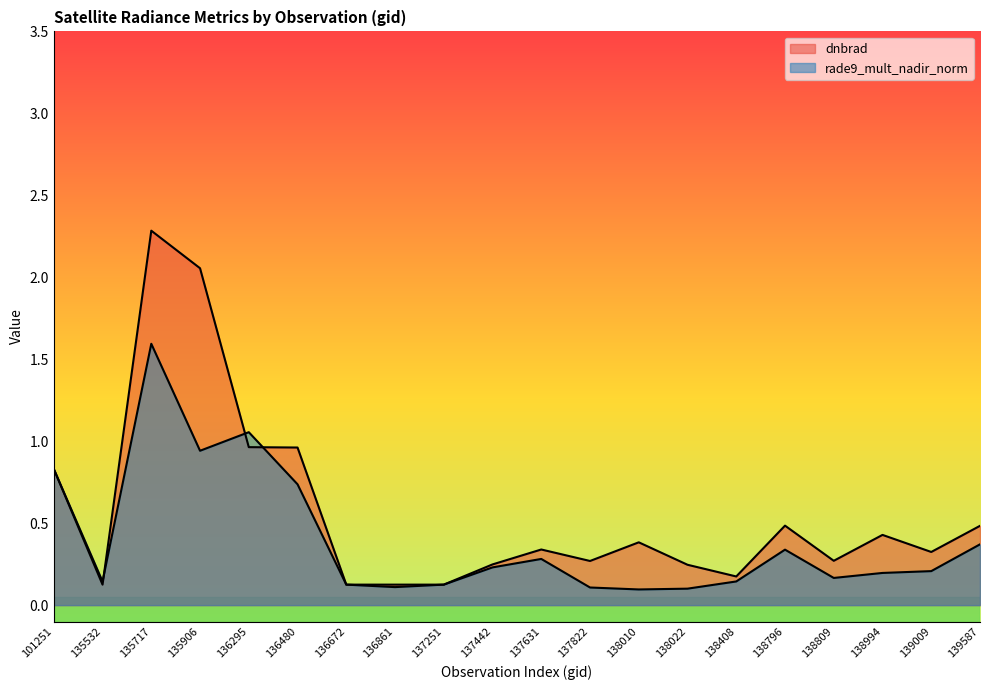

Rank the categories by dnbrad value from highest to lowest.

135717, 135906, 136295, 136480, 101251, 138796, 139587, 138994, 138010, 137631, 139009, 138809, 137822, 137442, 138022, 138408, 135532, 136861, 136672, 137251